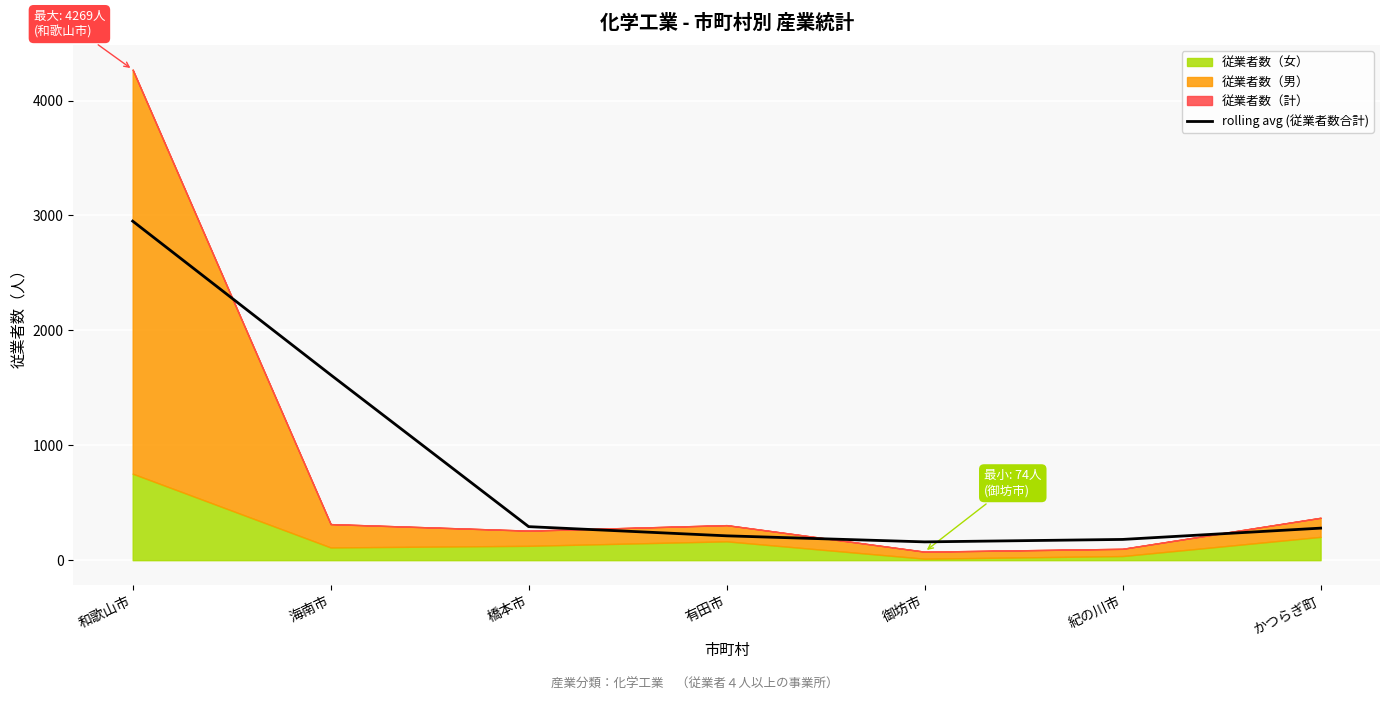

How many categories are shown in the chart?

7